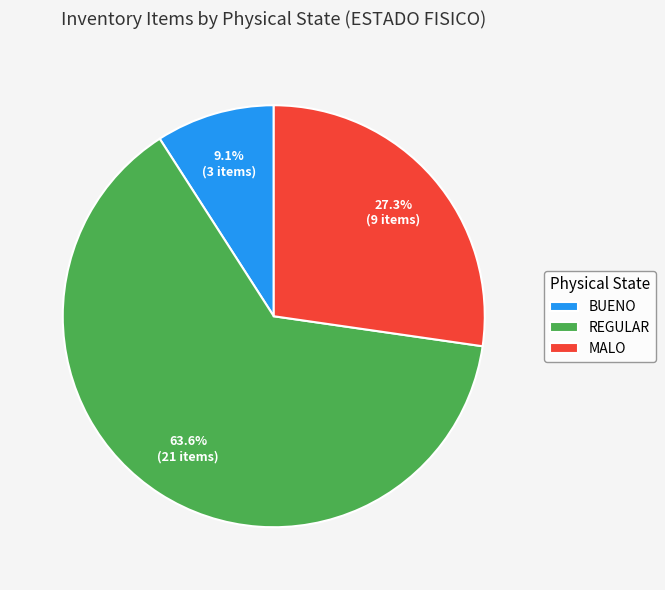

Which has a higher value, MALO or REGULAR?

REGULAR